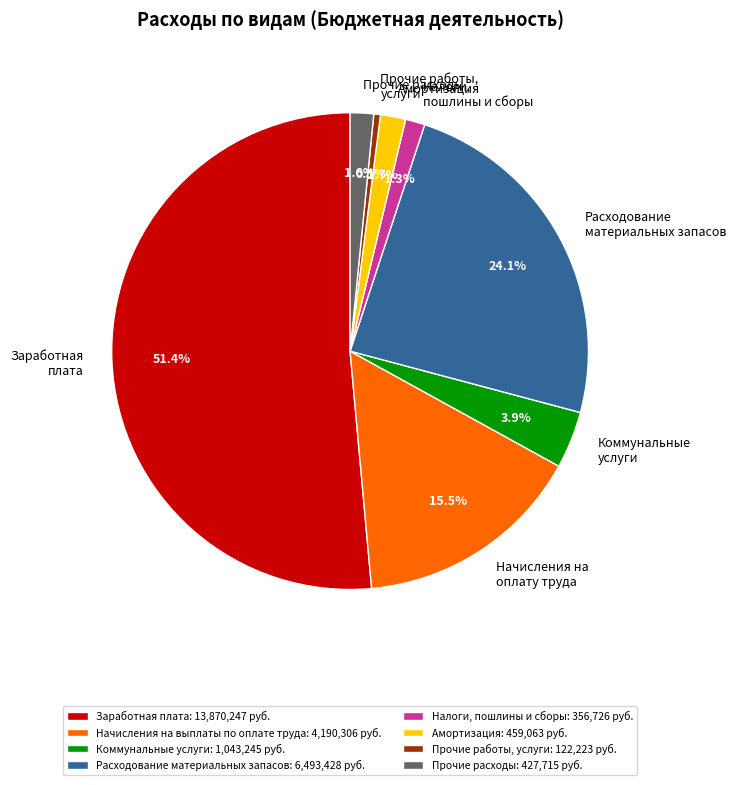

What is the ratio of the value at Прочие работы, услуги to the value at Амортизация?

0.3